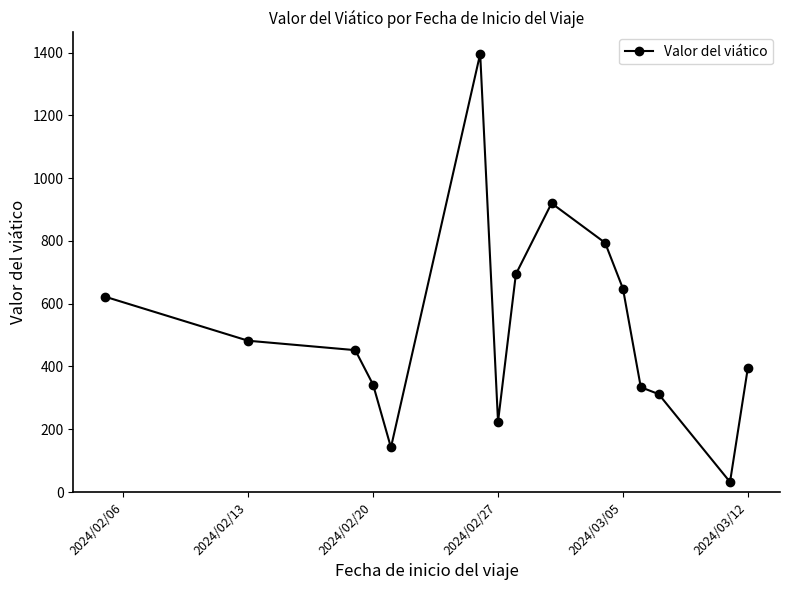

What is the maximum value shown in the chart?

1396